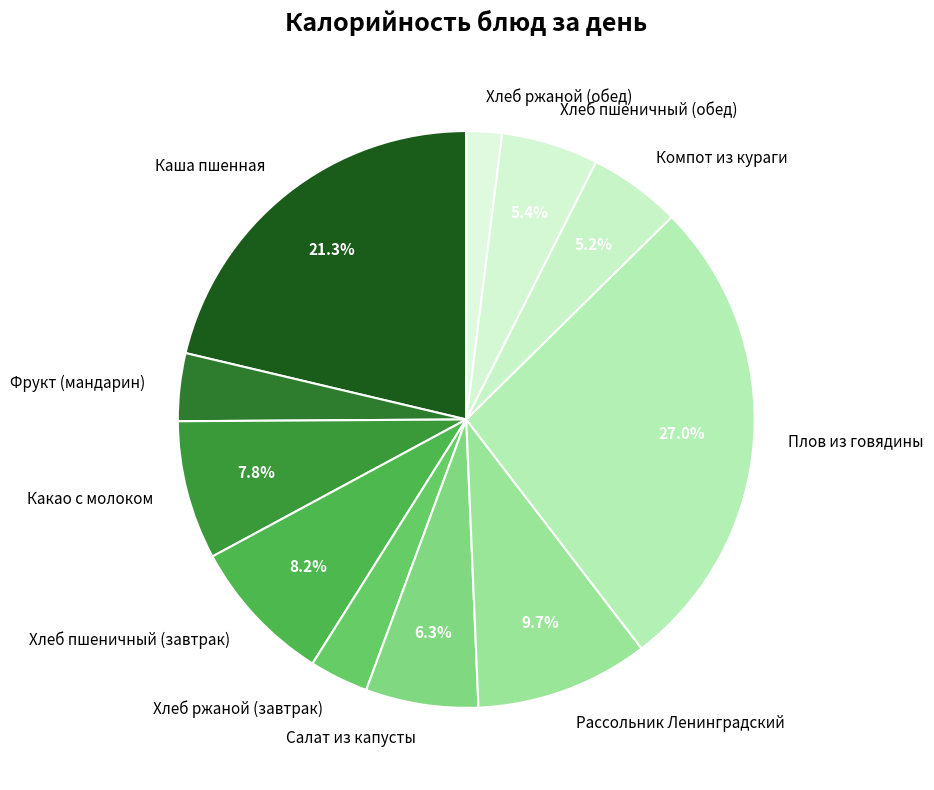

Is there a majority slice in this chart?

No